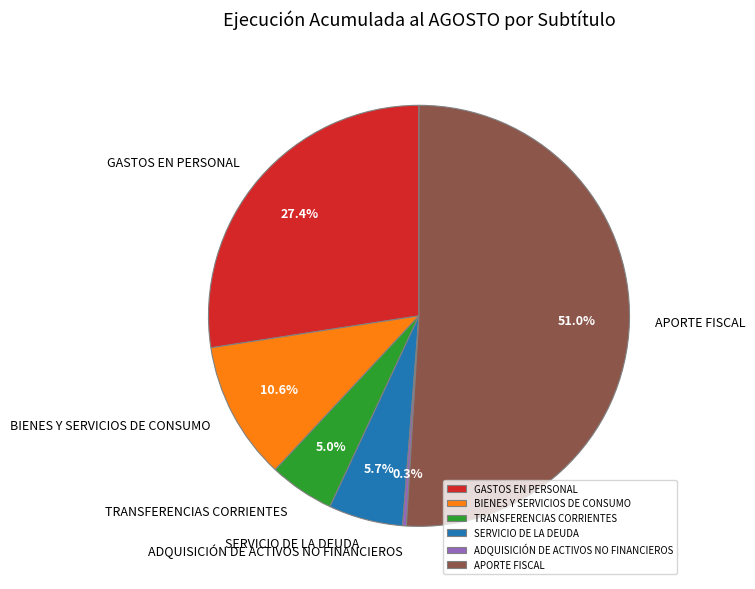

Do APORTE FISCAL and ADQUISICIÓN DE ACTIVOS NO FINANCIEROS together represent more than half of the pie?

Yes